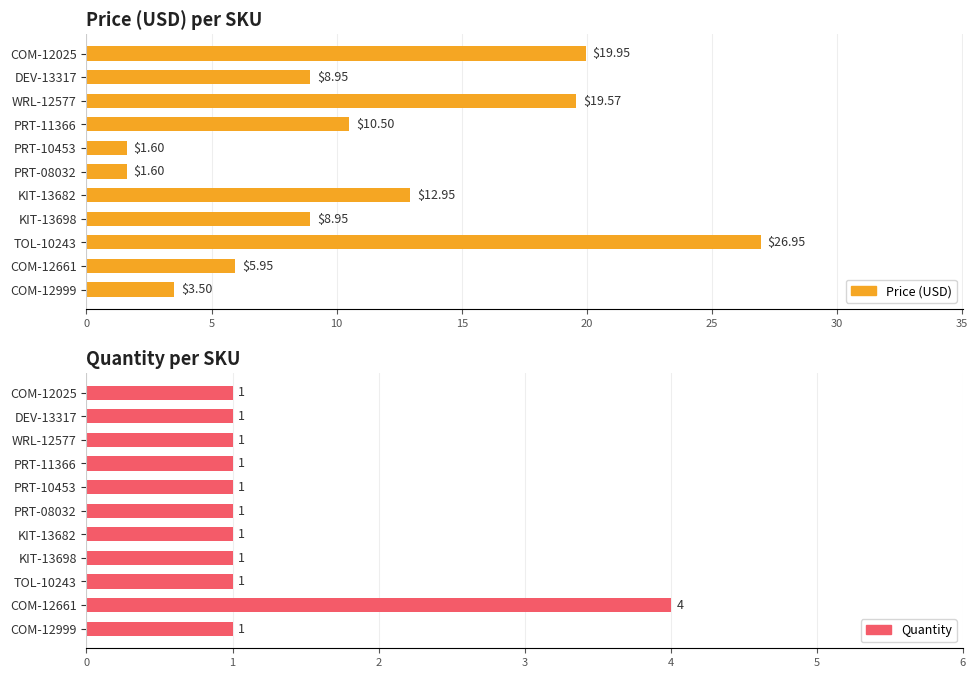

What is the difference between the highest and lowest values at PRT-11366?

9.5